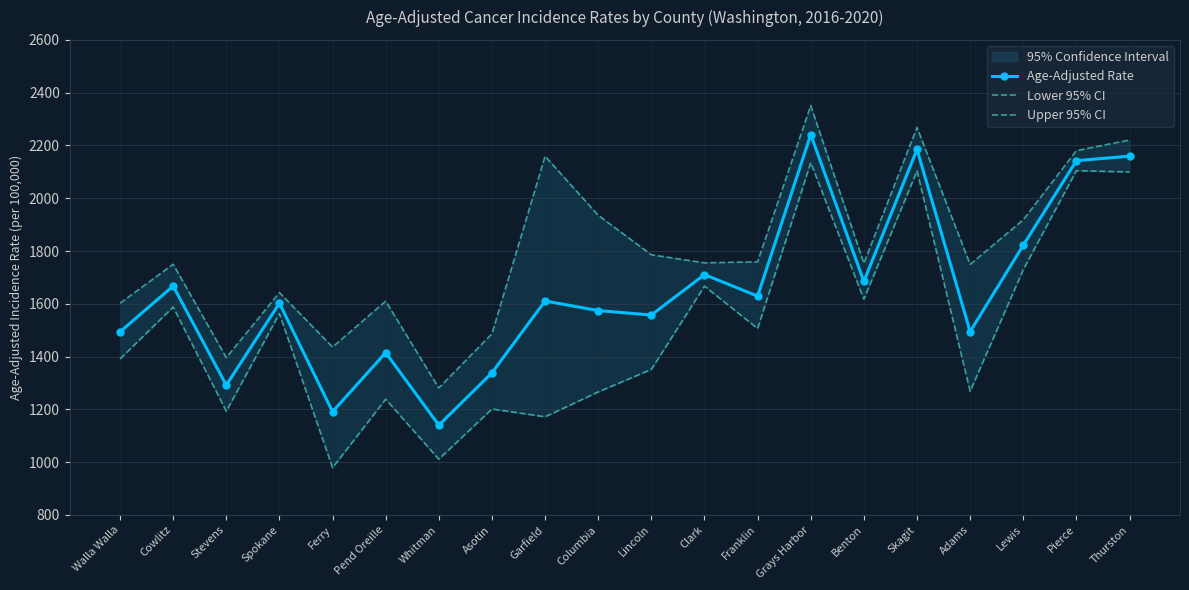

Where does the Lower 95% CI series first go above 1506?

Cowlitz